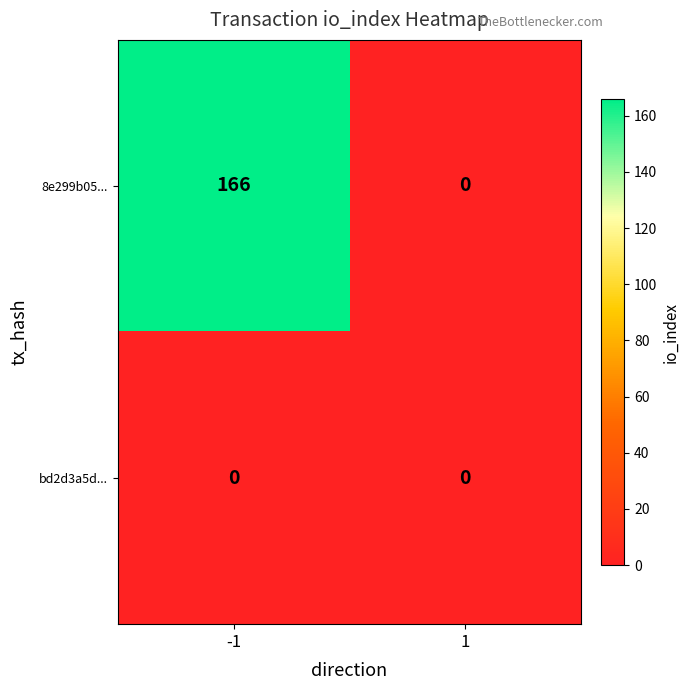

Rank the series by their average value, from highest to lowest.

8e299b05..., bd2d3a5d...